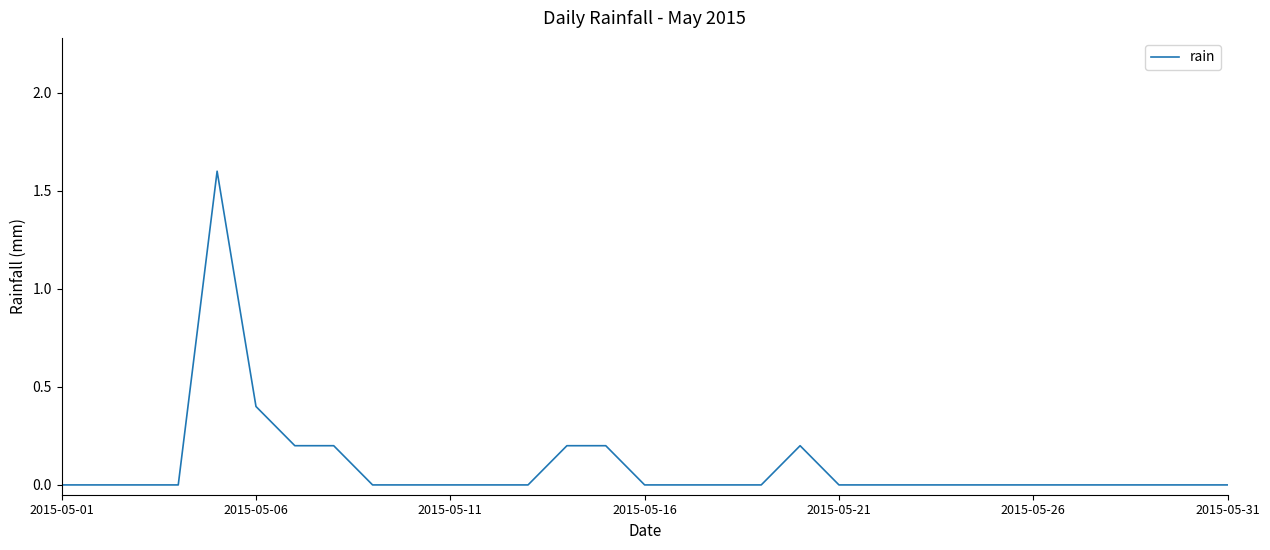

What is the maximum value shown in the chart?

1.6